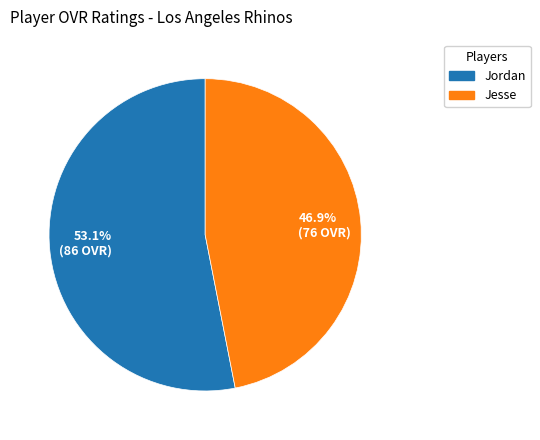

What is the total percentage of Jesse and Jordan?

100.0%